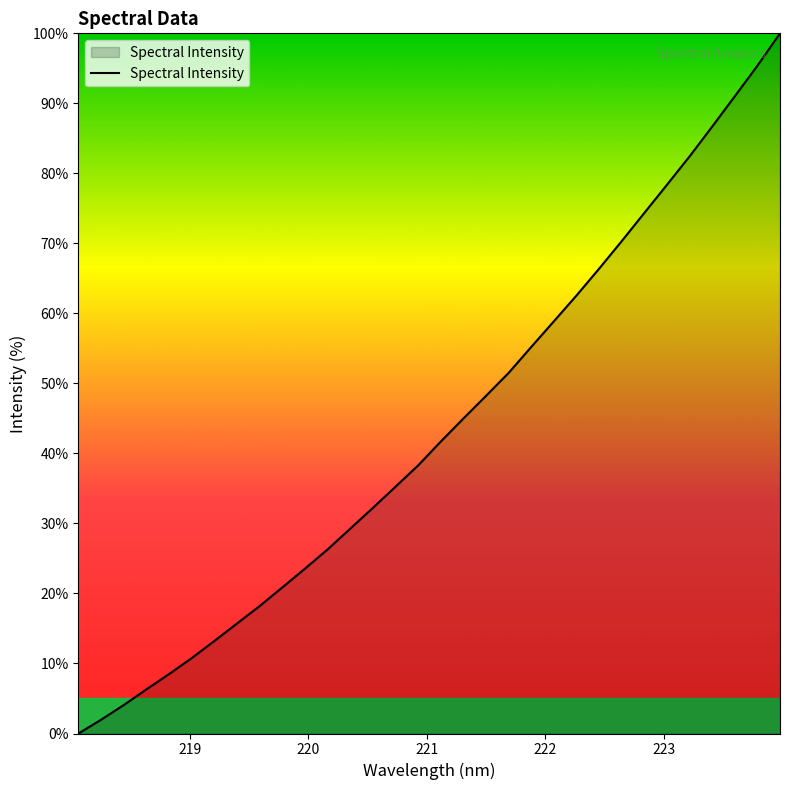

True or false: there are more than 1 points higher than both neighbors.

False